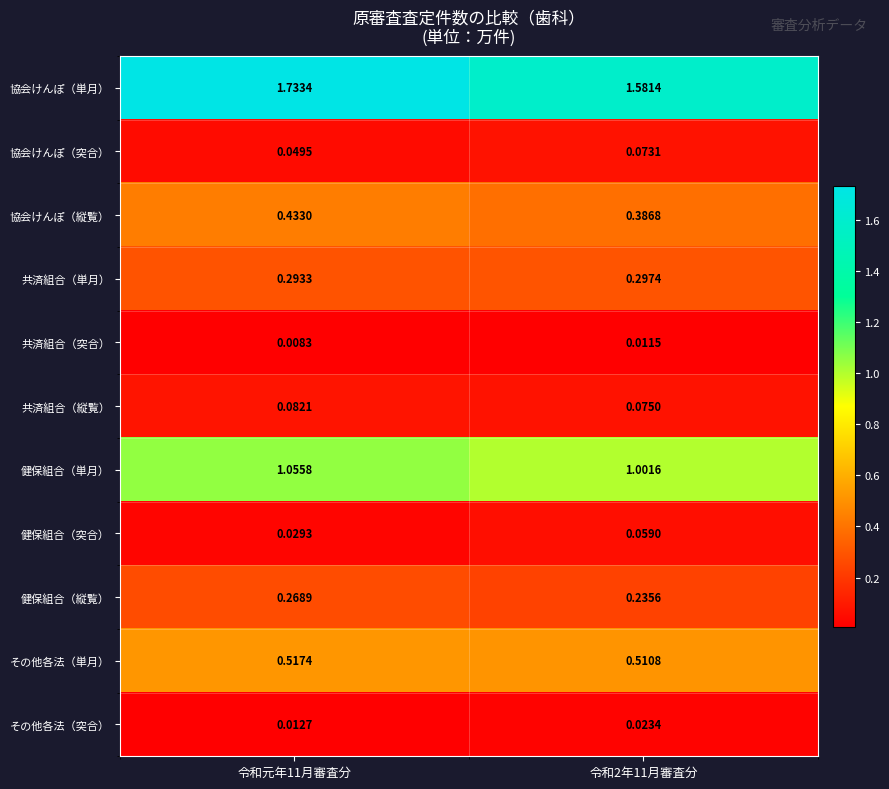

Between 令和元年11月審査分 and 令和2年11月審査分, which series saw the biggest shift?

協会けんぽ（単月）